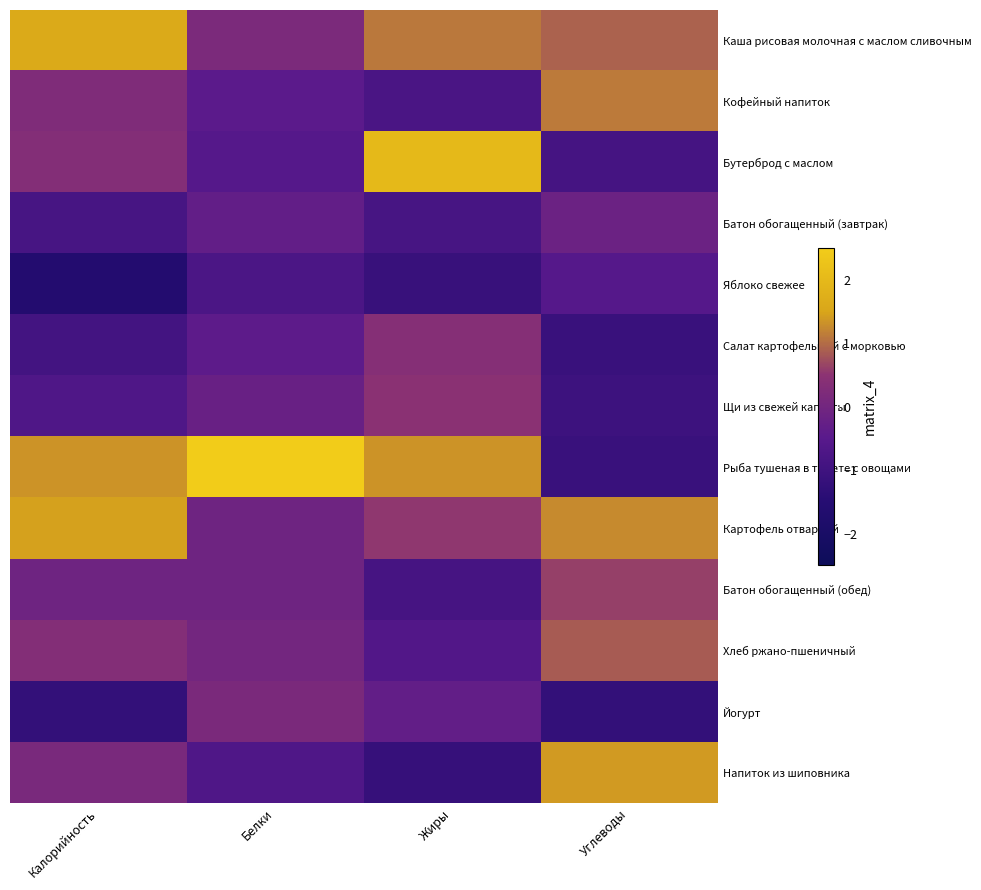

Rank the series by their maximum value, from highest to lowest.

Рыба тушеная в томате с овощами, Бутерброд с маслом, Каша рисовая молочная с маслом сливочным, Картофель отварной, Напиток из шиповника, Кофейный напиток, Хлеб ржано-пшеничный, Батон обогащенный (обед), Щи из свежей капусты, Салат картофельный с морковью, Йогурт, Батон обогащенный (завтрак), Яблоко свежее